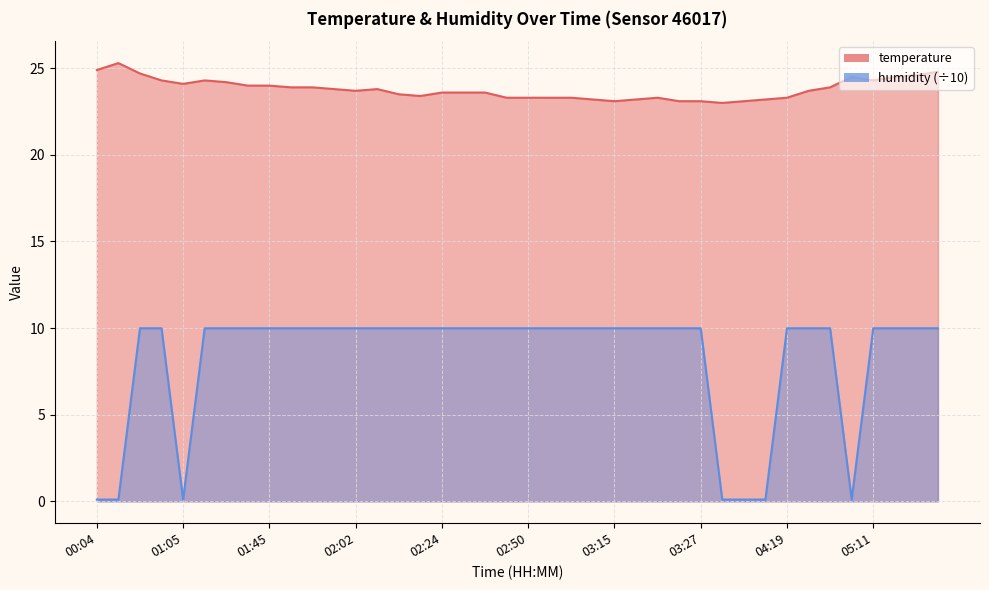

At 01:55, list the series in order from largest to smallest.

temperature, humidity